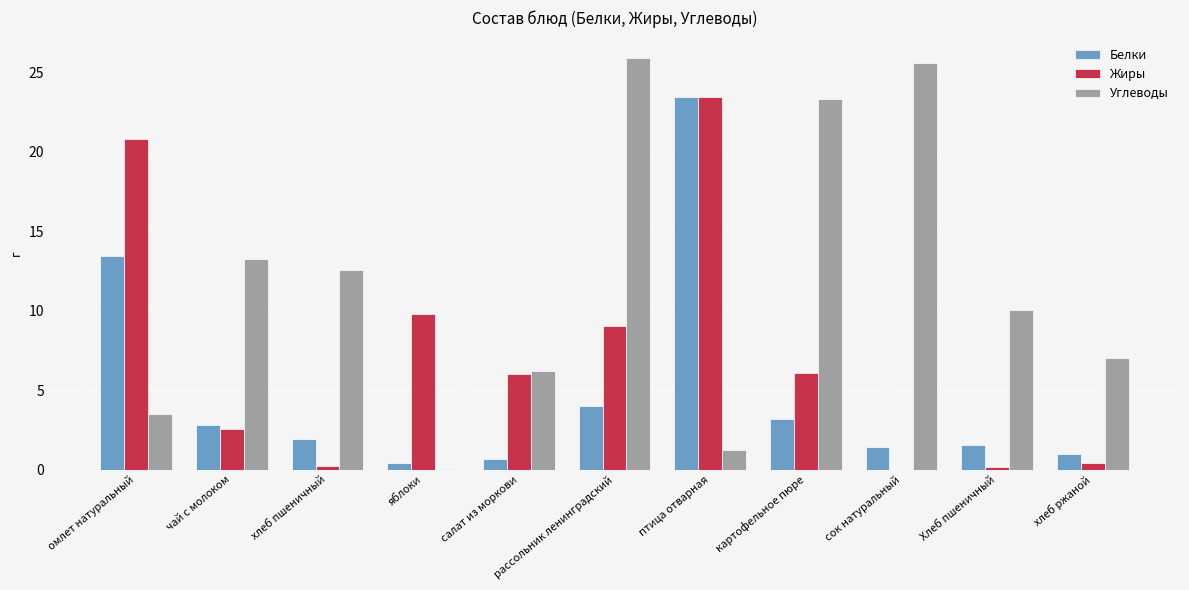

Is it true that Углеводы equals 7.0 at хлеб ржаной?

True